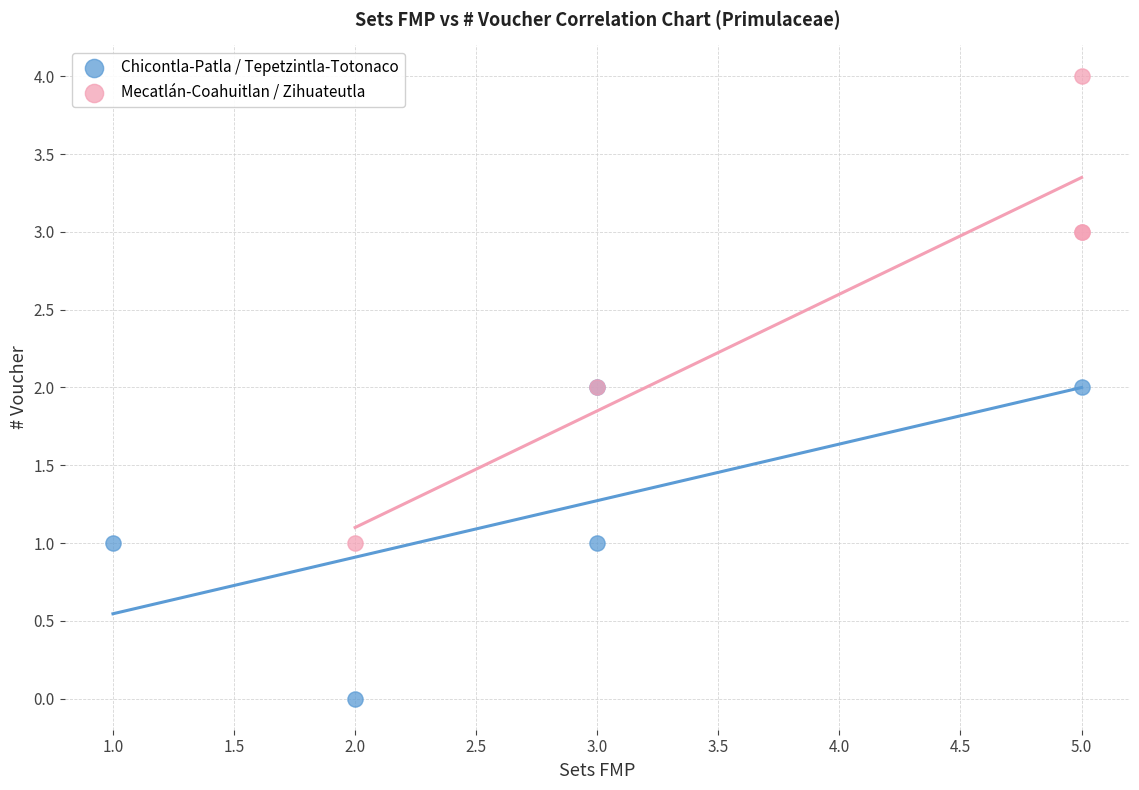

Which series has the widest spread of Y values?

Mecatlán-Coahuitlan / Zihuateutla